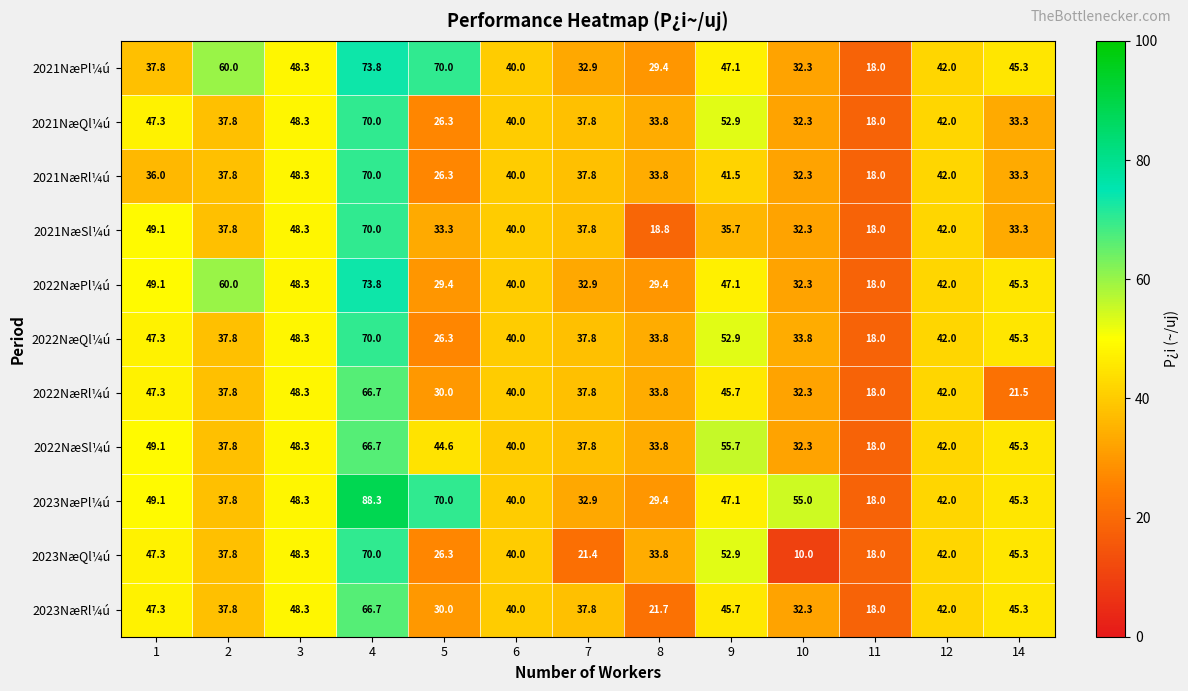

At which category is the sum across all series the highest?

4